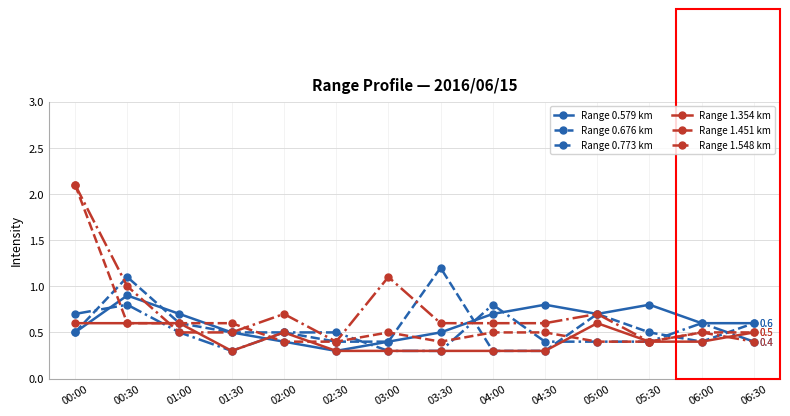

Does the chart have visible grid lines?

Yes